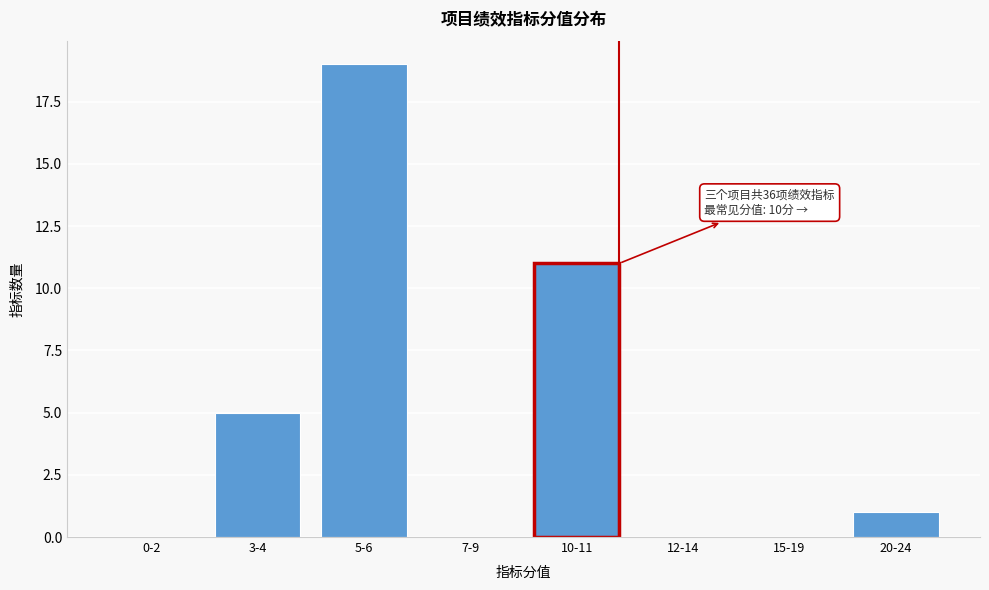

Reading left to right, transcribe all the data shown in this chart.

0-2=0	3-4=5	5-6=19	7-9=0	10-11=11	12-14=0	15-19=0	20-24=1